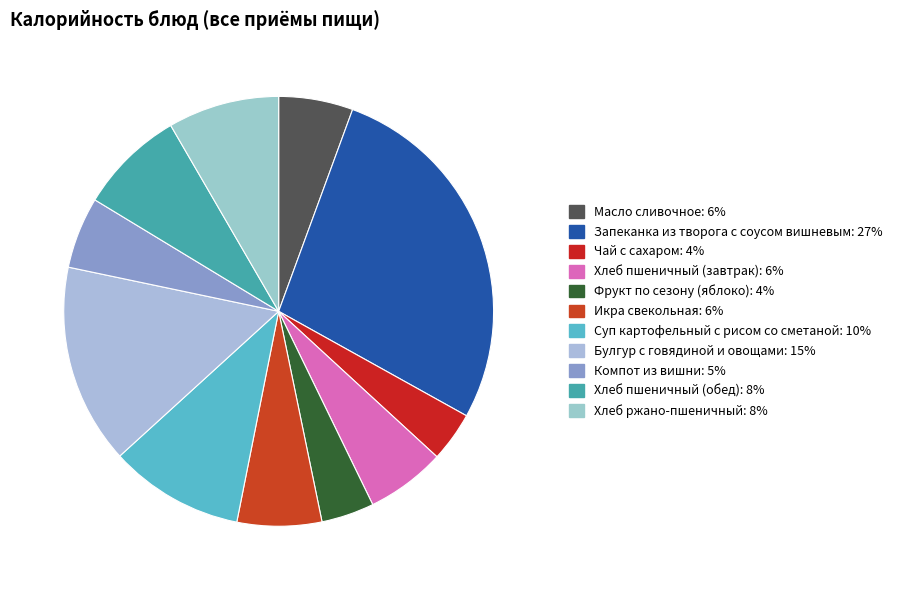

How many segments does this pie chart have?

11